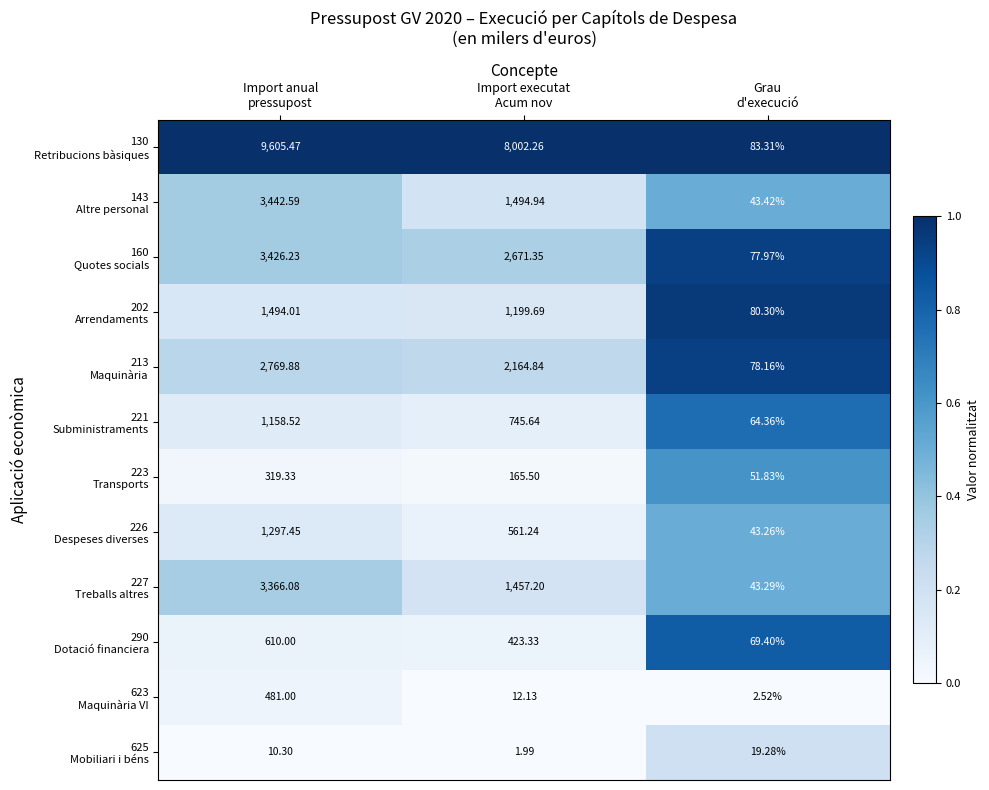

How many distinct data groups are displayed?

12